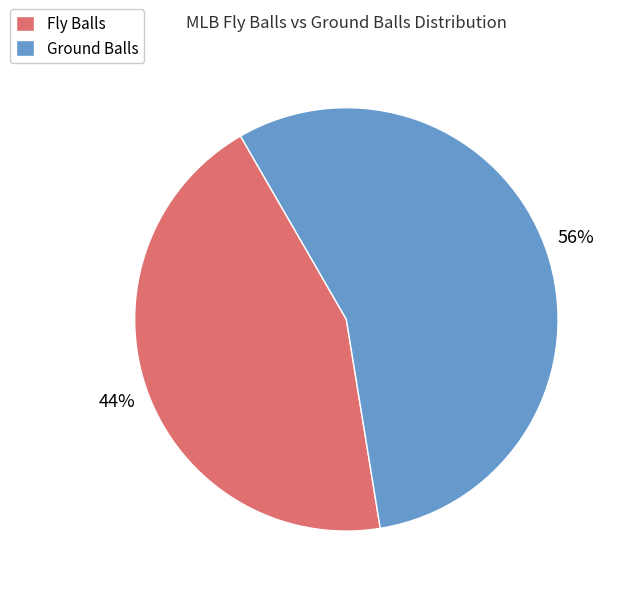

To the nearest percent, what percentage of the pie is Fly Balls?

44%